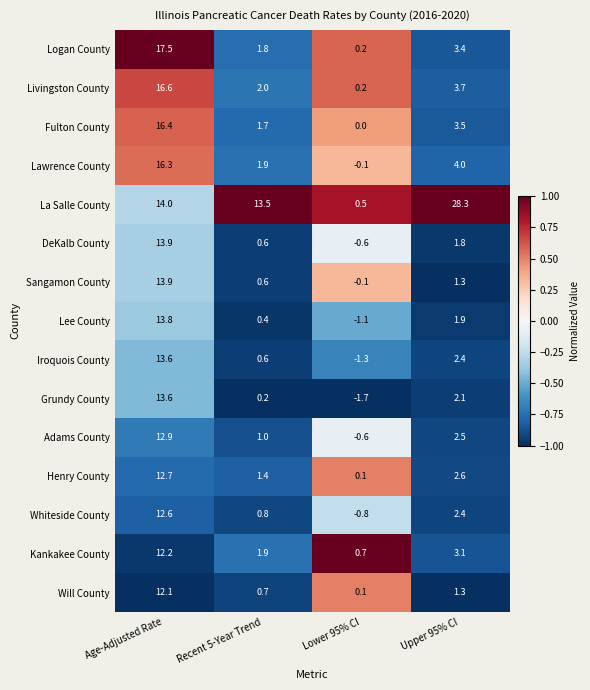

What is the greatest value displayed?

28.3